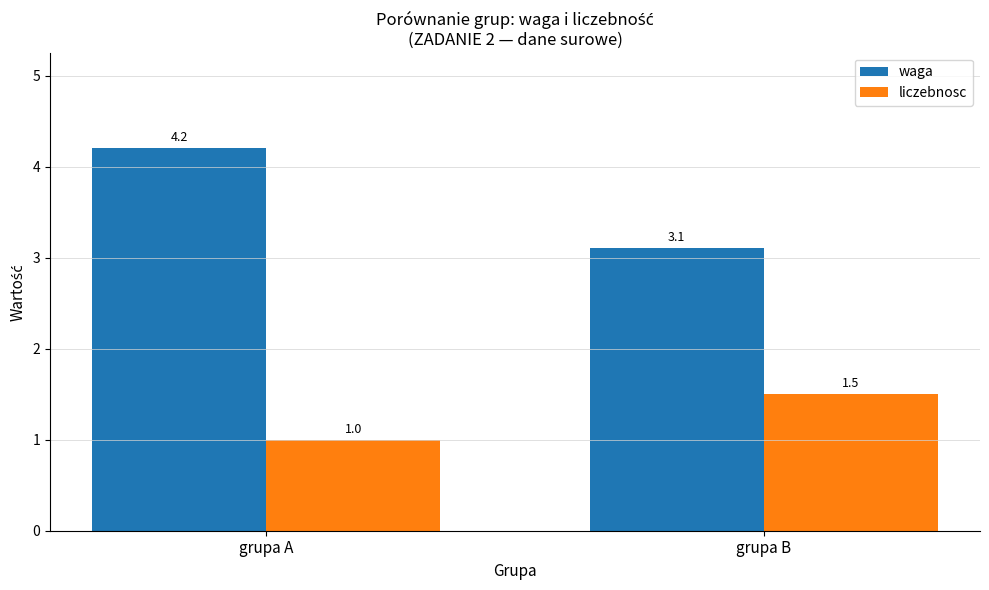

What is the minimum value for liczebnosc?

1.0